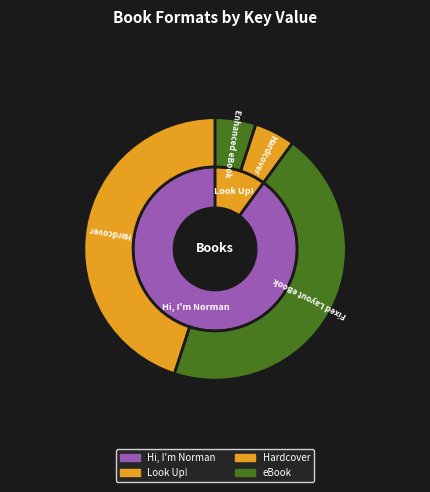

Does Hi, I'm Norman (Hardcover) account for over 50% of the chart?

No